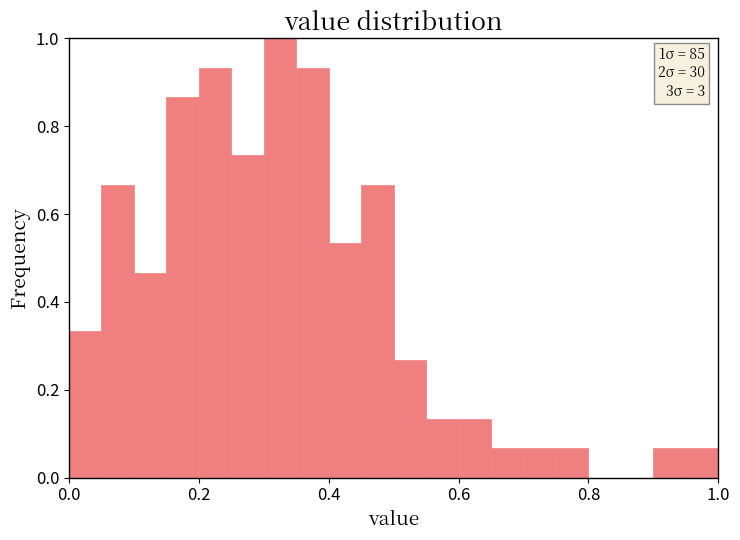

Read against the x-axis, roughly where is the centre of the tallest bar?

0.32